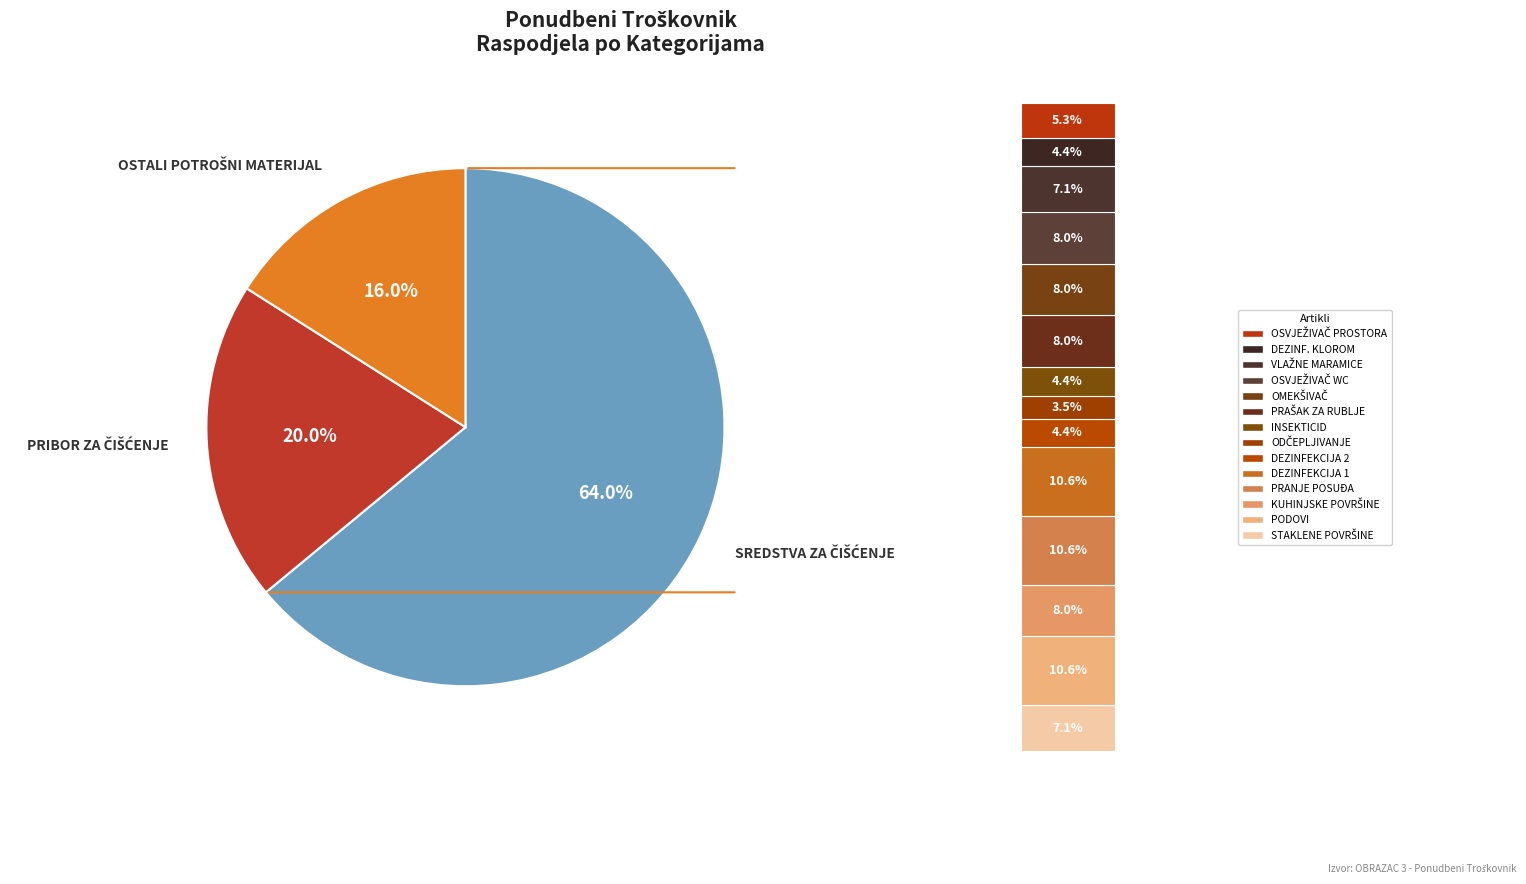

Which has a higher value, PRIBOR ZA ČIŠĆENJE or SREDSTVA ZA ČIŠĆENJE?

SREDSTVA ZA ČIŠĆENJE